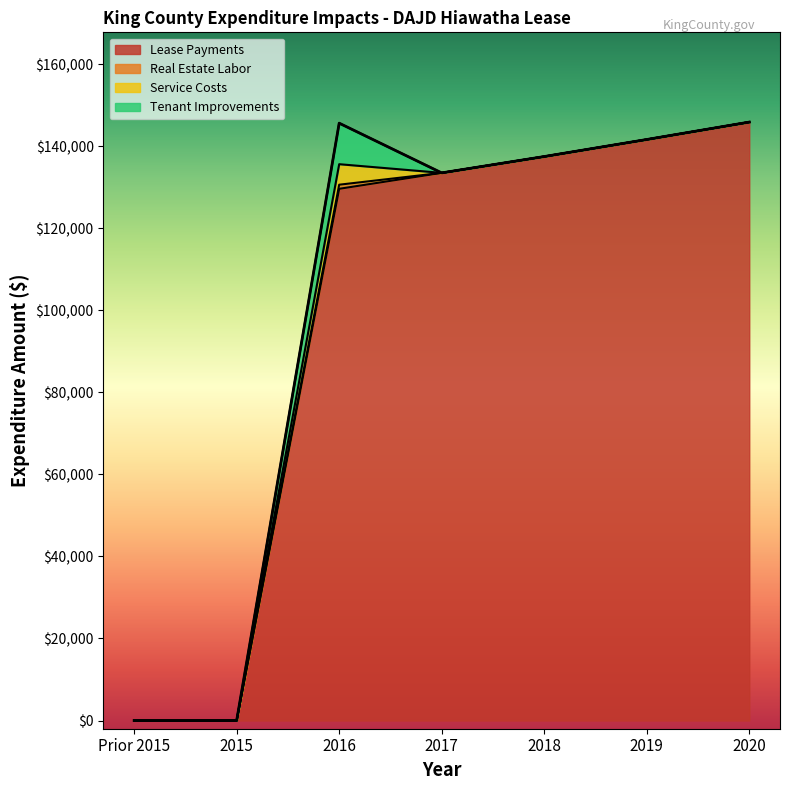

At which category does the chart reach its peak across all series?

2020